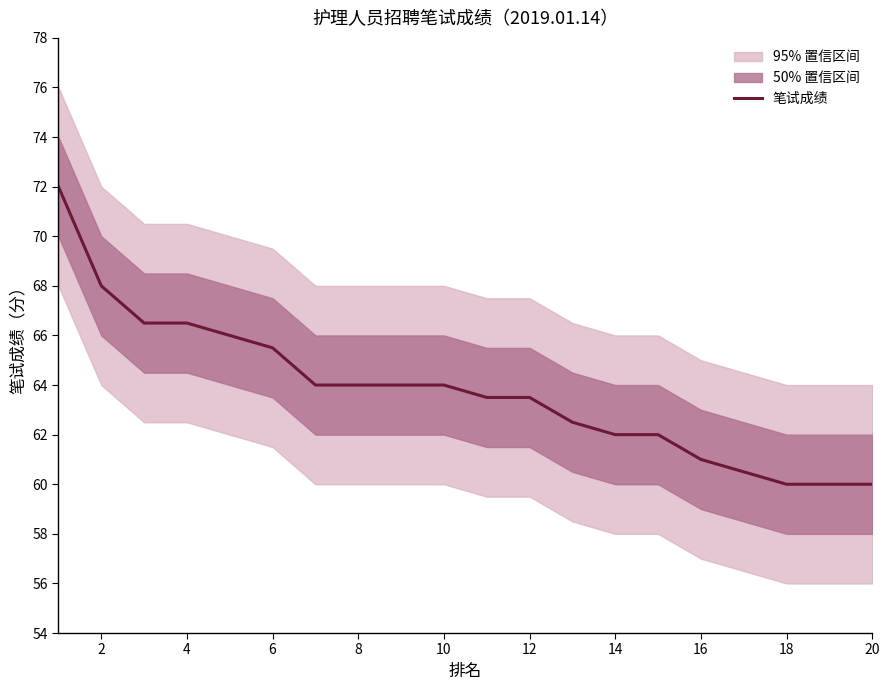

Reading left to right, extract all data points from this chart.

72.0	68.0	66.5	66.5	66.0	65.5	64.0	64.0	64.0	64.0	63.5	63.5	62.5	62.0	62.0	61.0	60.5	60.0	60.0	60.0